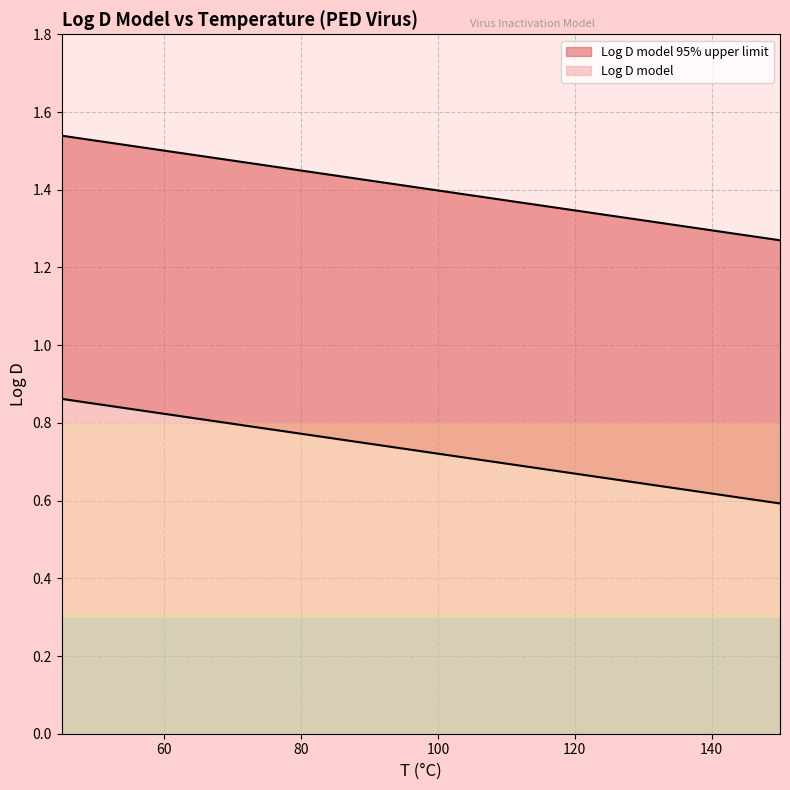

What is the value of the Log D model 95% upper limit point at the 7th from the left?

0.8